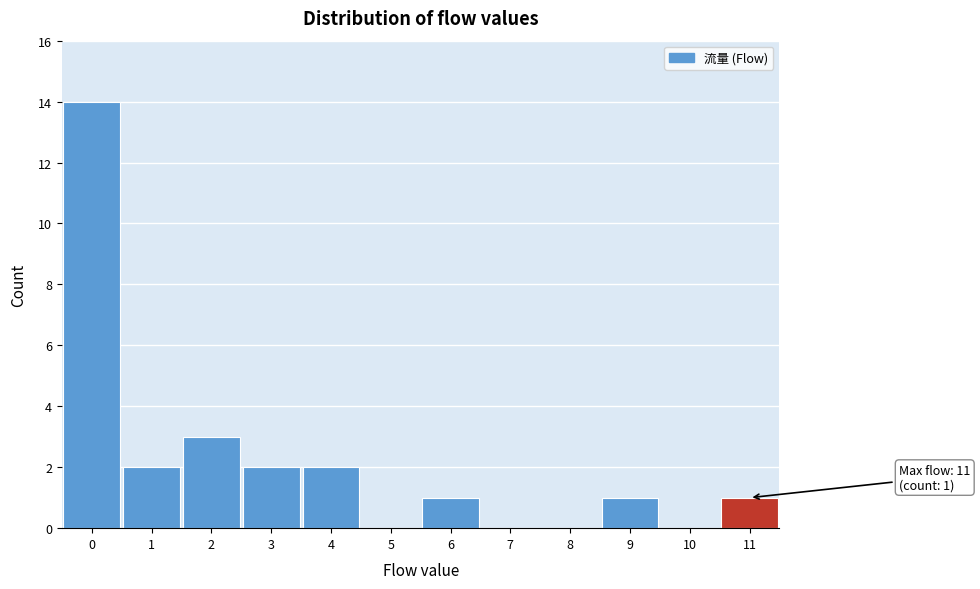

Over which range of the x-axis is the bar tallest?

-0.5 to 0.5